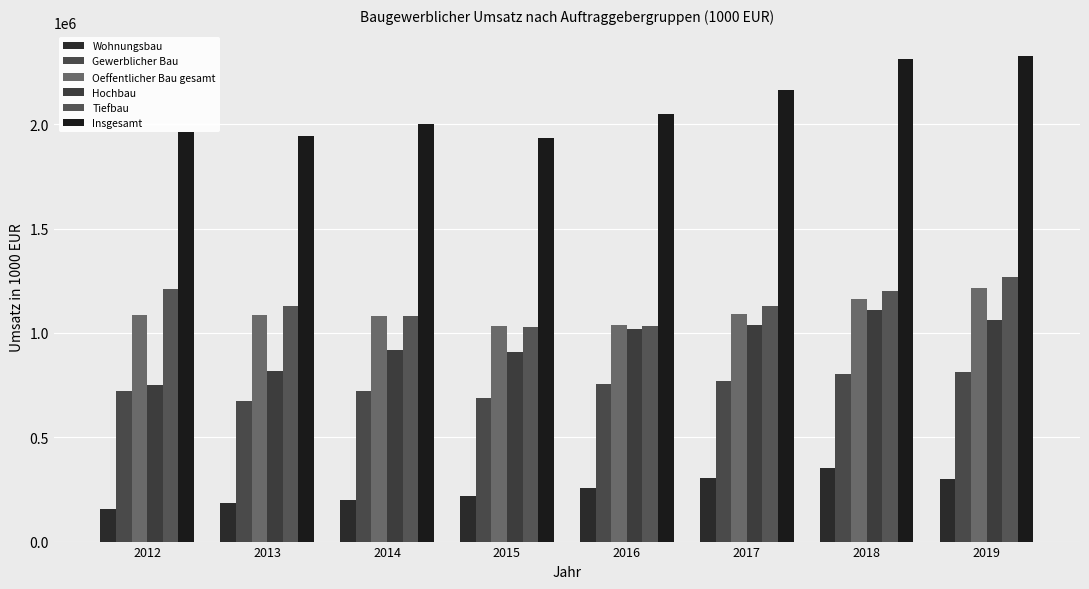

What is the value of the Oeffentlicher Bau gesamt bar at the 2nd from the left?

1088523.7